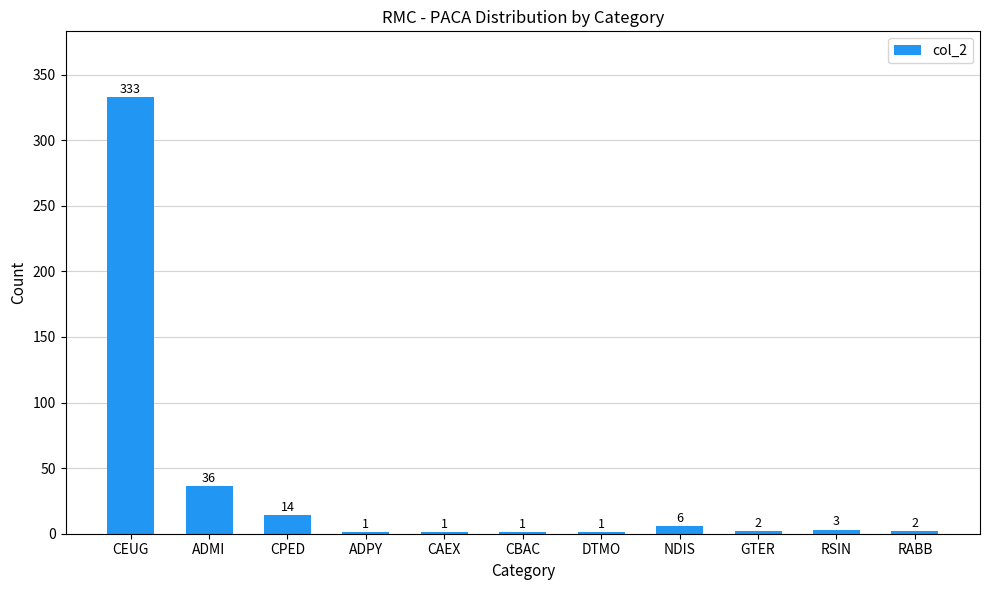

Is it true that the value at RABB is 2?

True